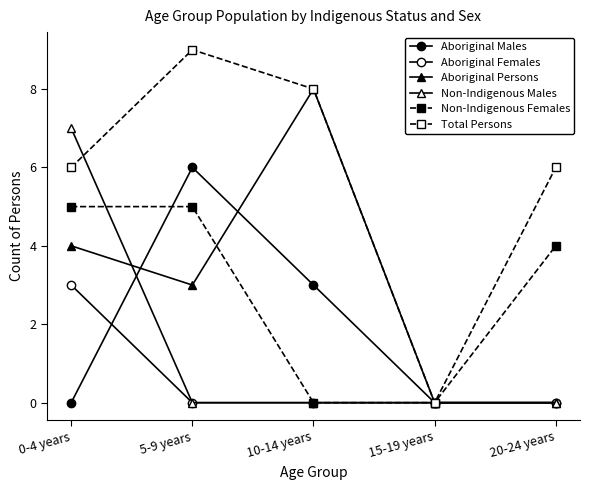

Where do Non-Indigenous Females and Aboriginal Persons first cross each other?

5-9 years and 10-14 years